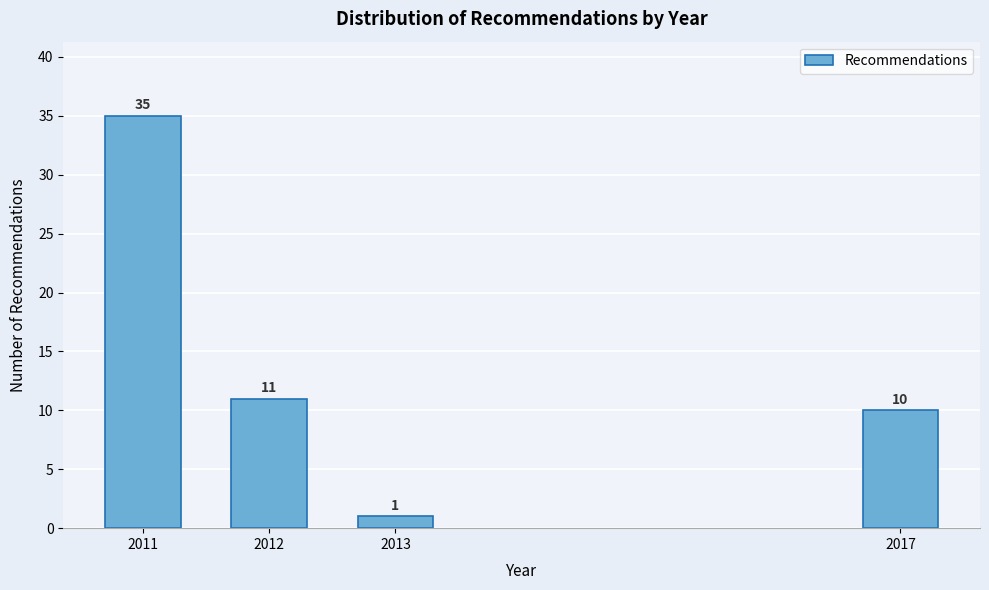

Reading right to left, list all the values displayed in this chart.

2017=10	2013=1	2012=11	2011=35